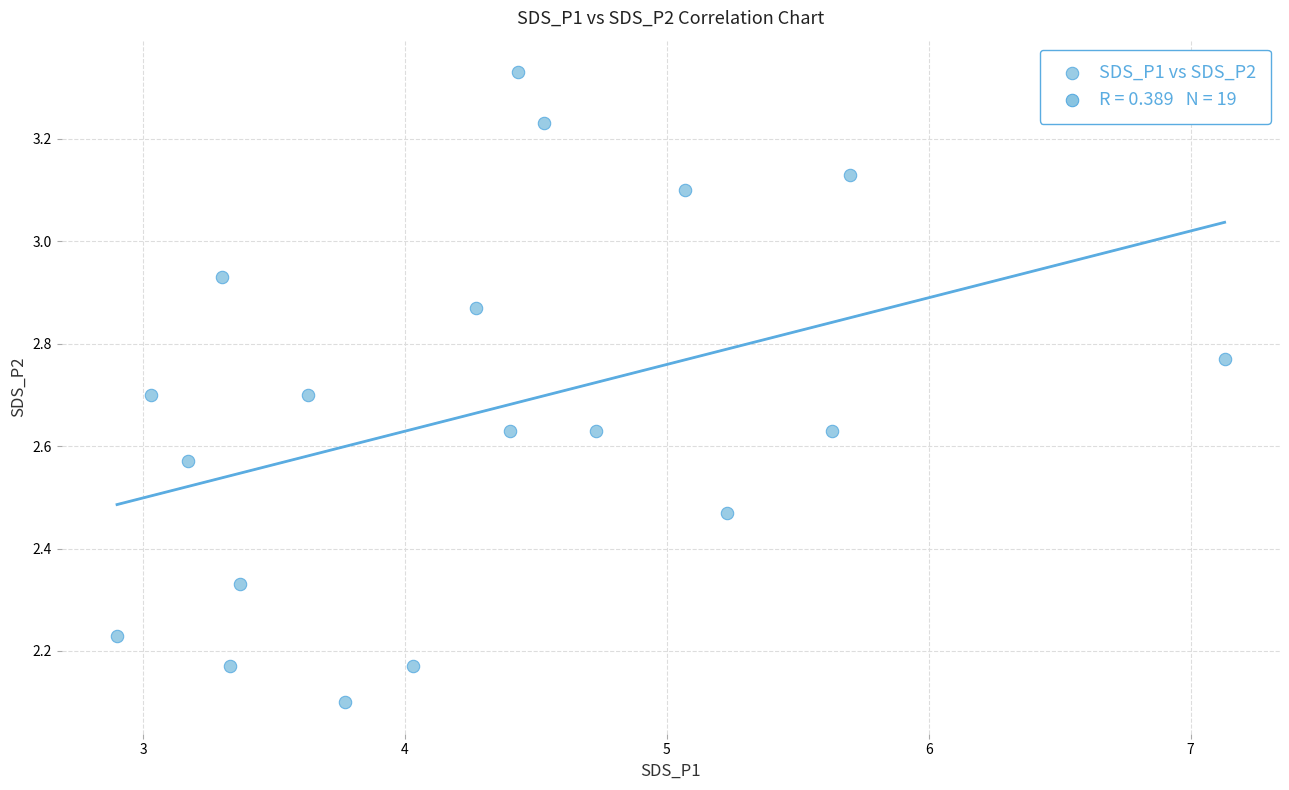

What is the range of Y values (max minus min)?

1.2